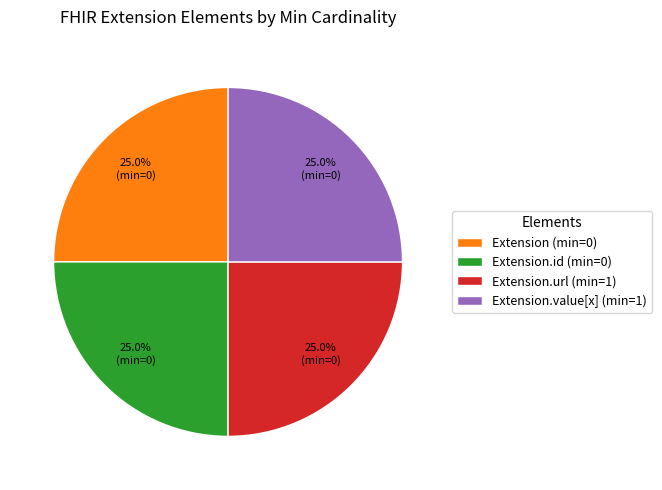

Is there a majority slice in this chart?

No